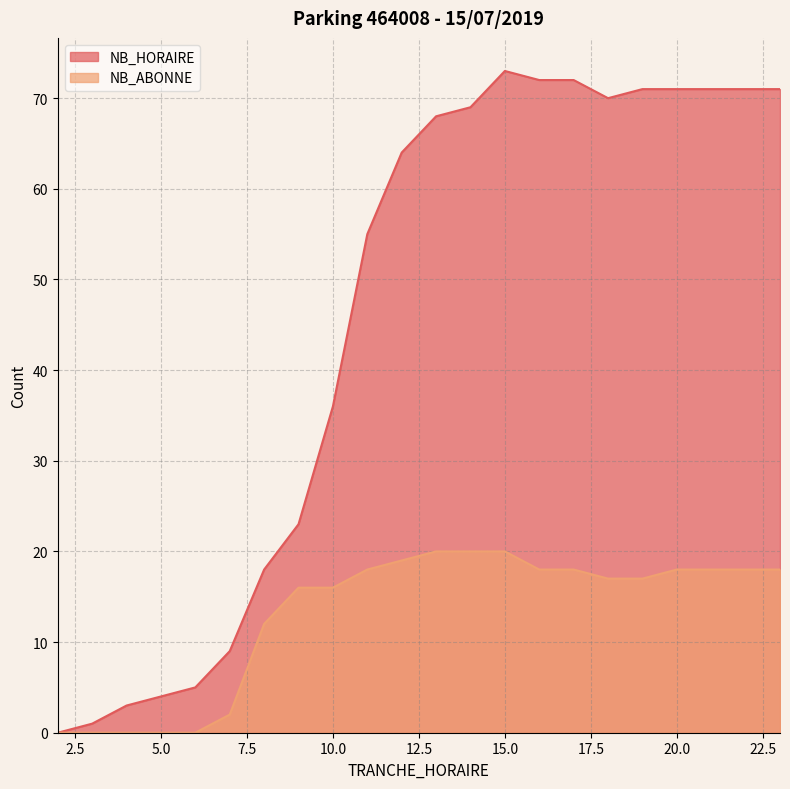

True or false: NB_ABONNE has a value of 16 at 9.

True